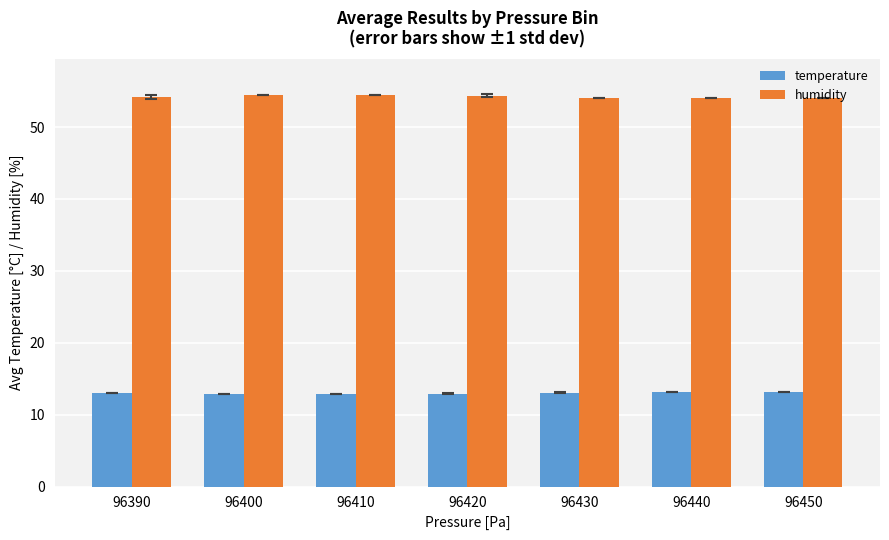

How many bars are there in each group?

2